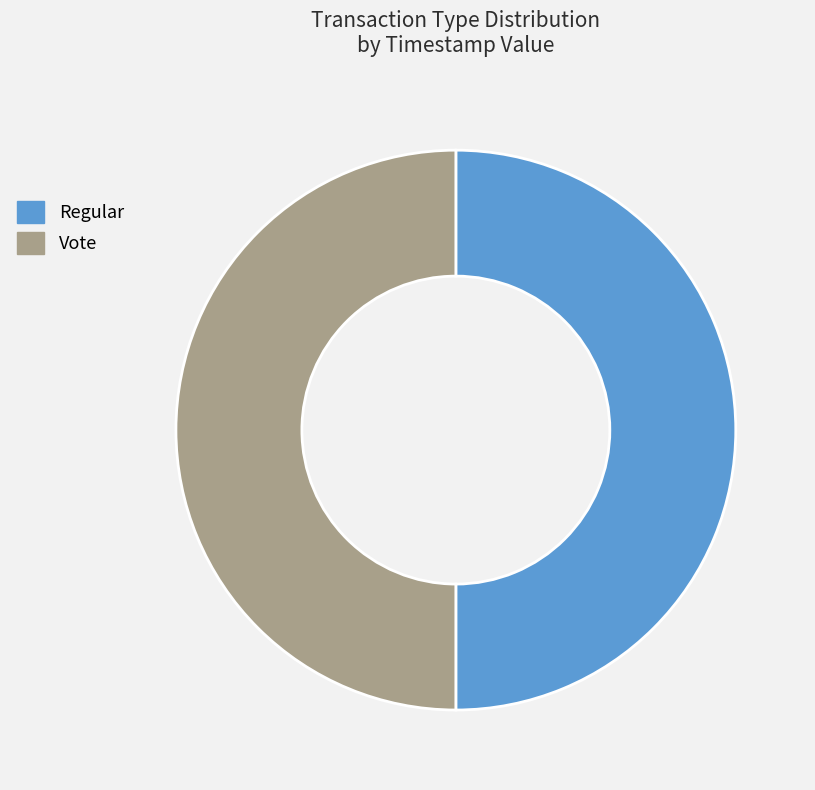

True or false: Vote accounts for 50% of the total.

True